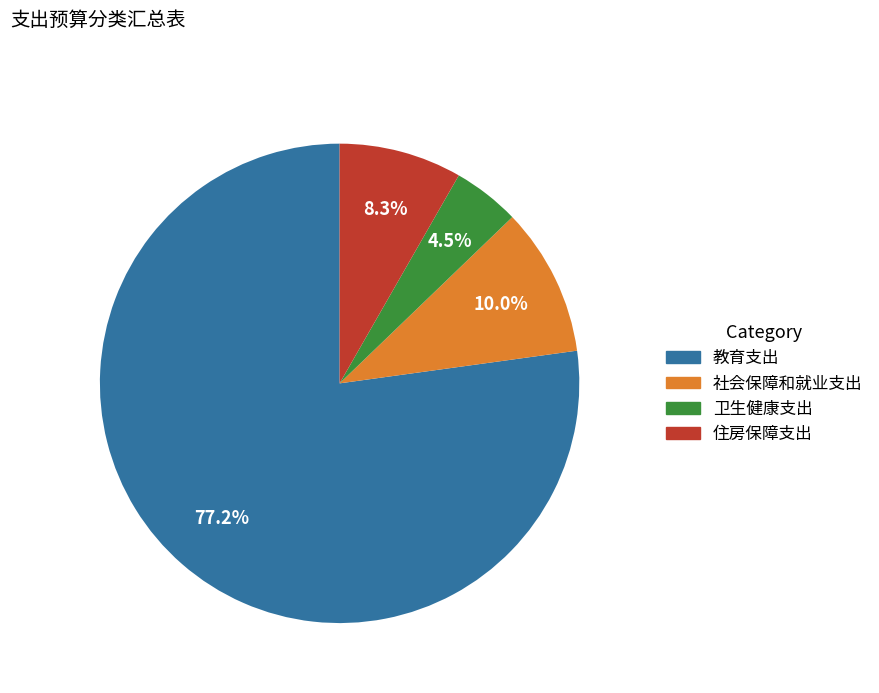

Is there a majority slice in this chart?

Yes